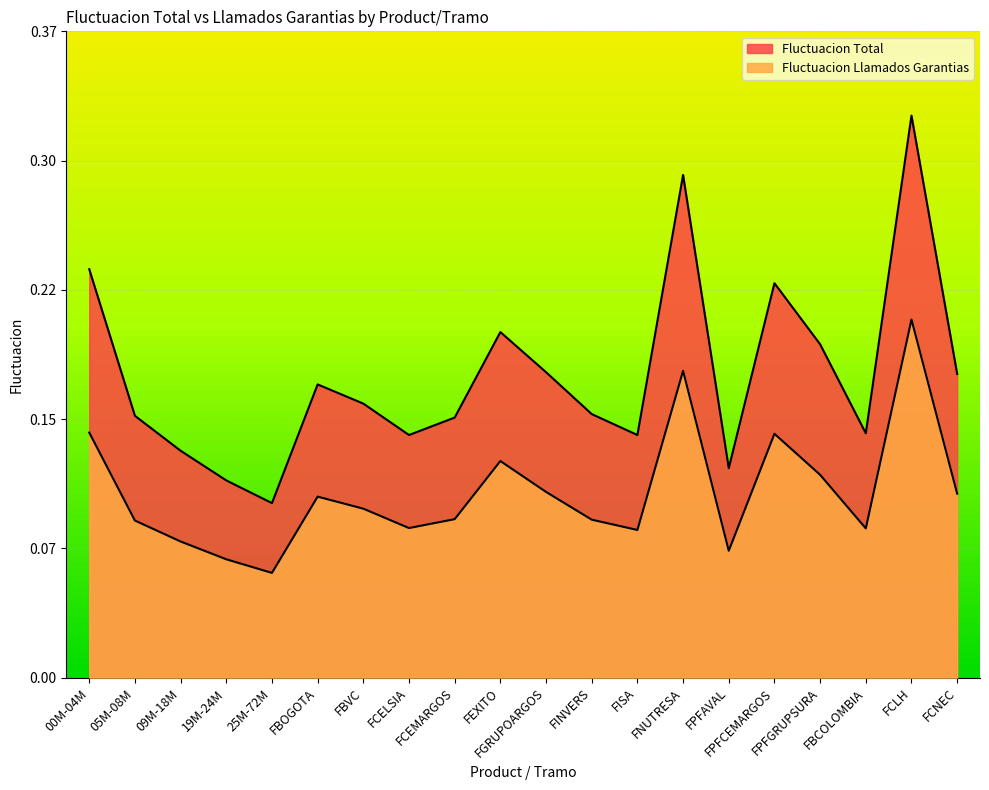

True or false: Fluctuacion Llamados Garantias and Fluctuacion Total intersect in this chart.

False